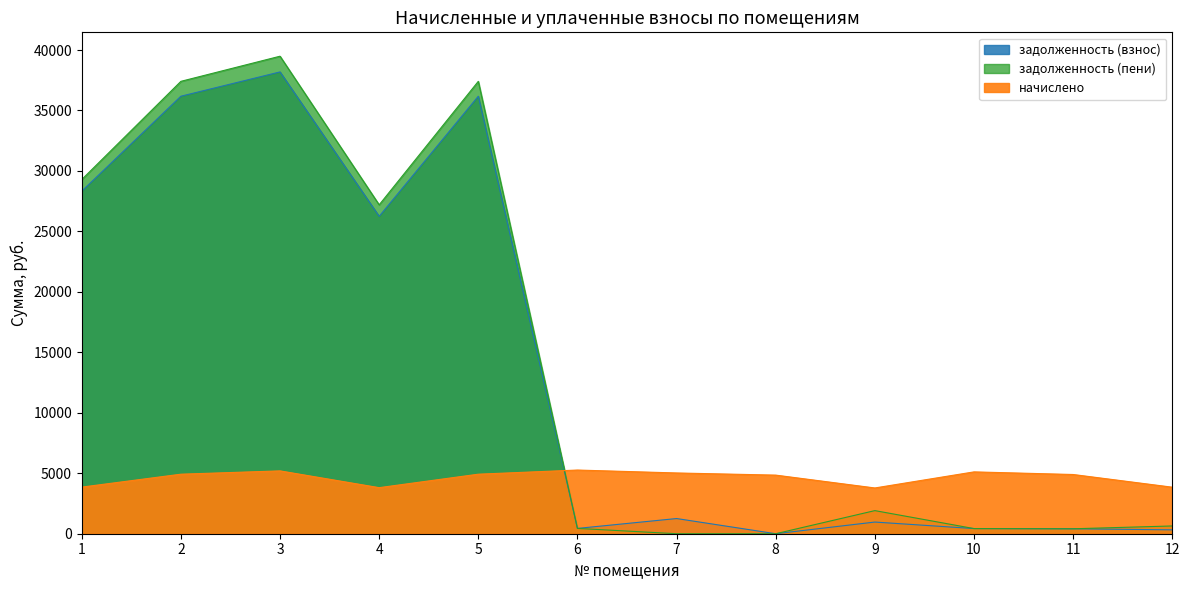

Rank the series at 7 from lowest to highest value.

задолженность (пени), задолженность (взнос), начислено